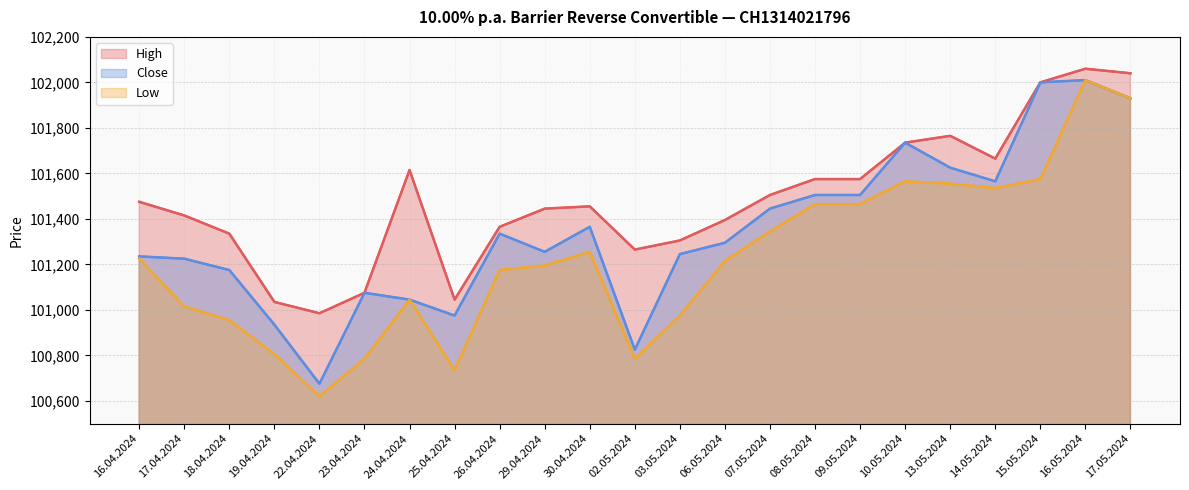

Which series changed the most between 18.04.2024 and 15.05.2024?

Close